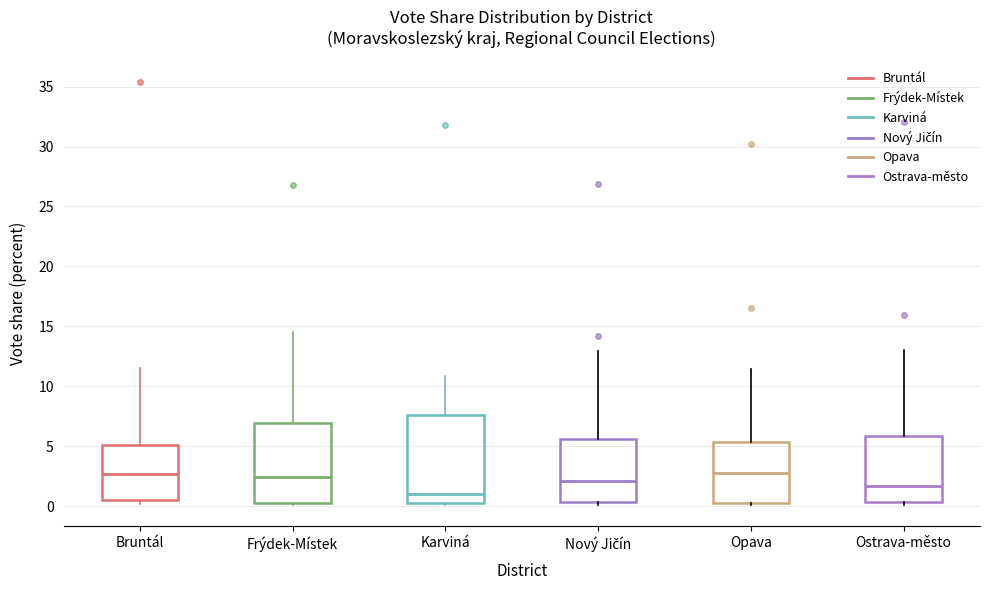

Which box is the tallest, from its lower edge to its upper edge?

Karviná